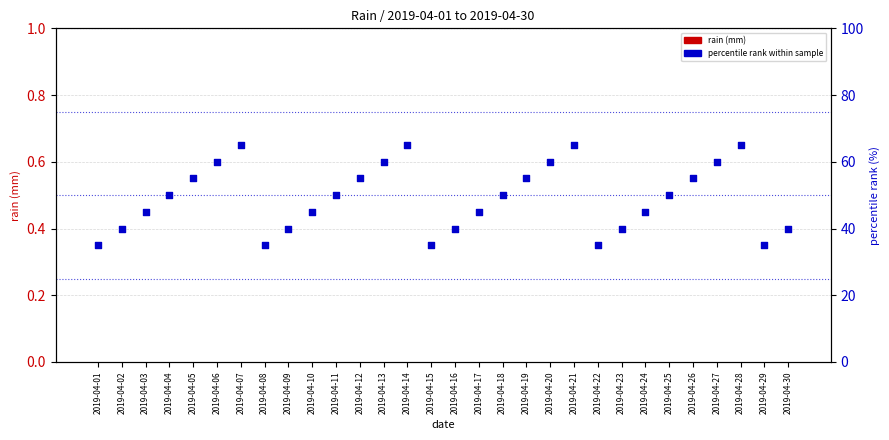

What are all the series names shown in the legend?

rain (mm), percentile rank within sample